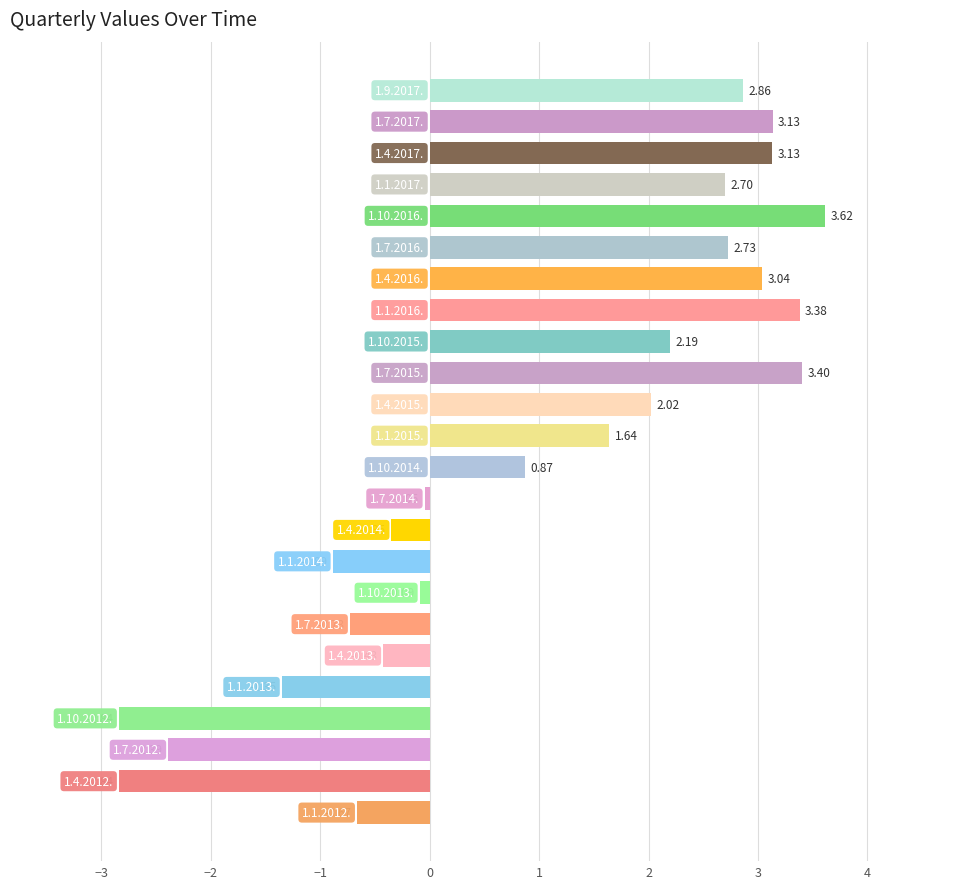

How many values exceed 1?

12